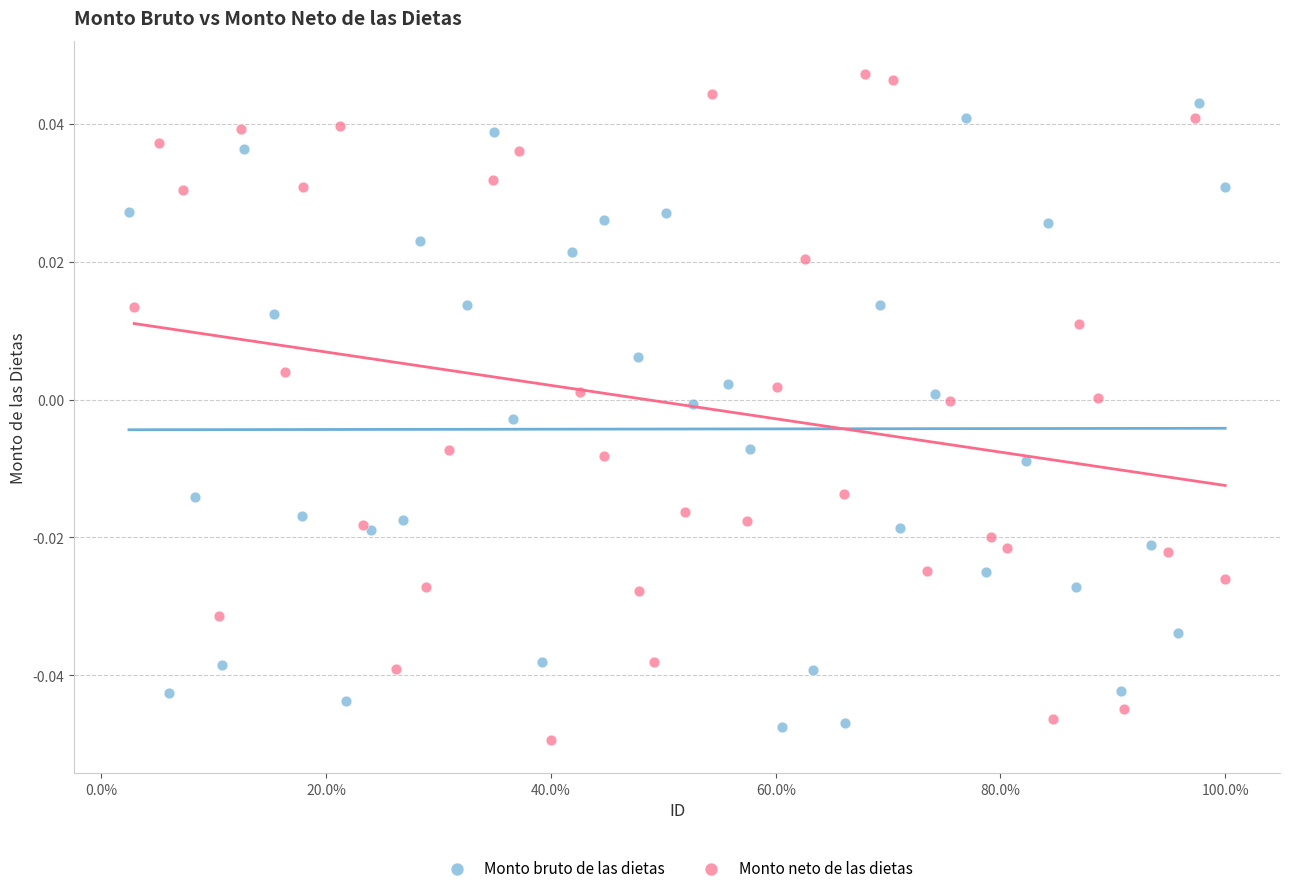

Which series contains the lowest Y value?

Monto neto de las dietas